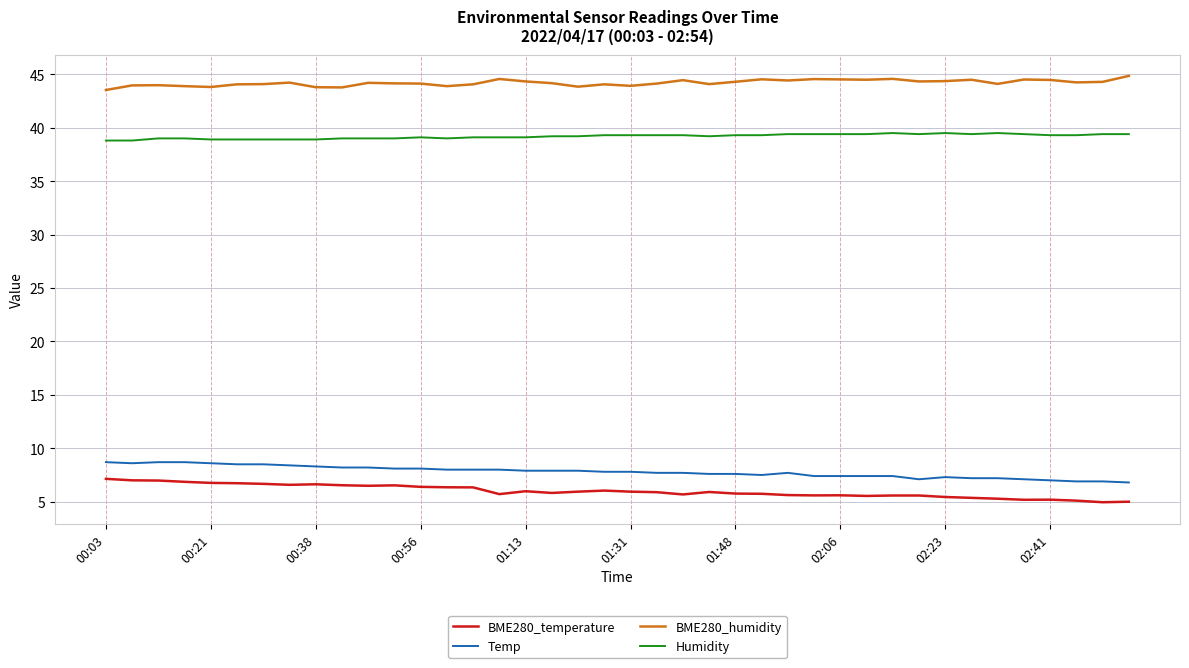

What is the minimum value shown in the chart?

5.0